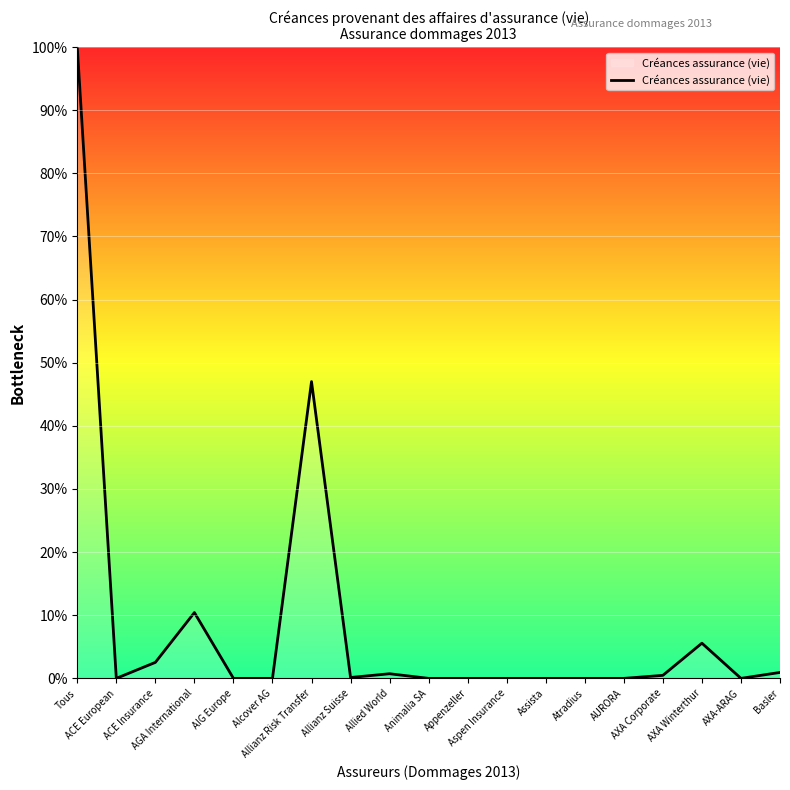

How many lines are shown in the chart?

1